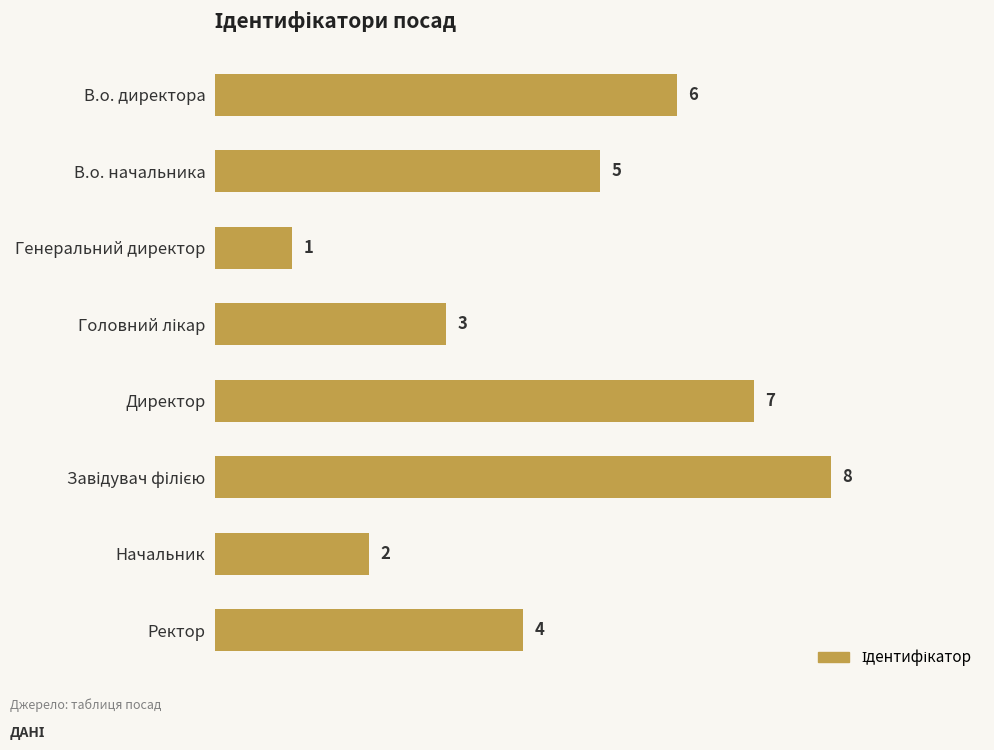

Reading top to bottom, list all the values displayed in this chart.

6	5	1	3	7	8	2	4